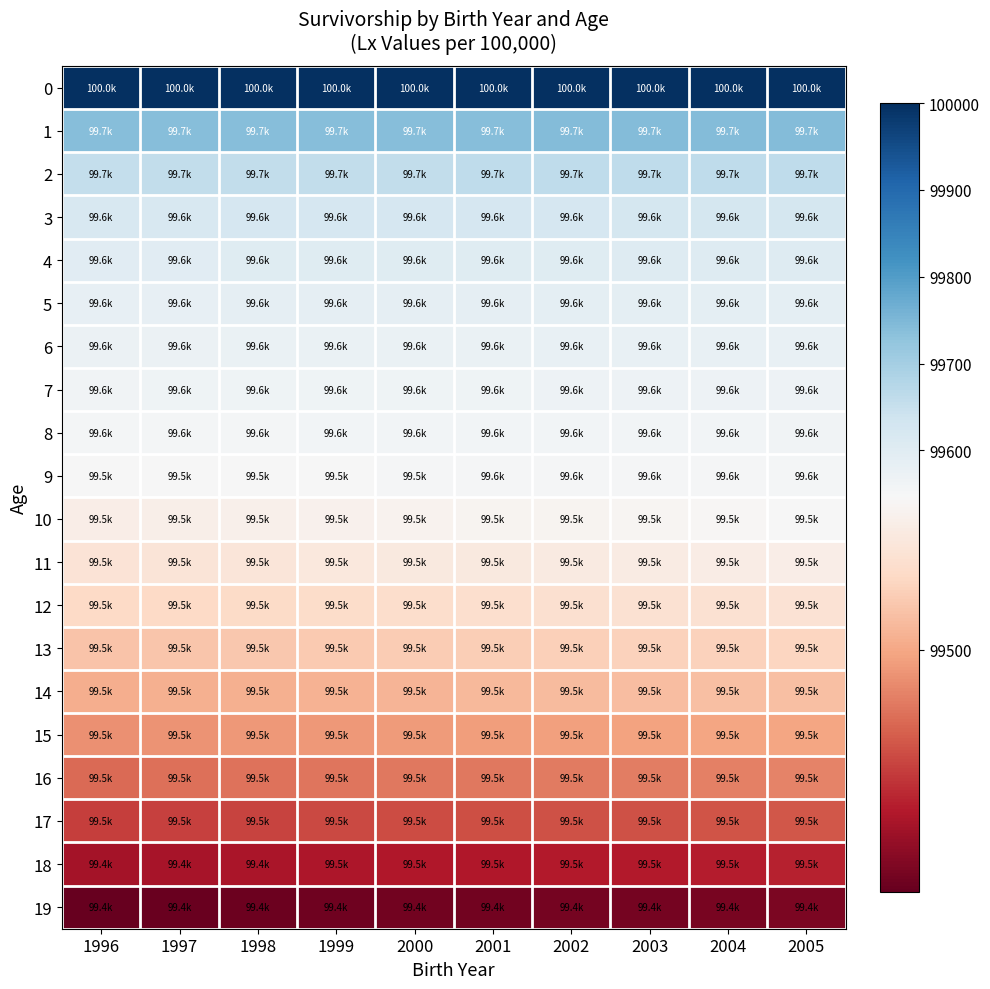

Reading right to left, list all the values displayed in this chart.

0: 2005=100000	2004=100000	2003=100000	2002=100000	2001=100000	2000=100000	1999=100000	1998=100000	1997=100000	1996=100000
1: 2005=99744	2004=99743	2003=99743	2002=99742	2001=99741	2000=99740	1999=99739	1998=99739	1997=99739	1996=99738
2: 2005=99662	2004=99661	2003=99660	2002=99660	2001=99660	2000=99659	1999=99658	1998=99657	1997=99656	1996=99655
3: 2005=99626	2004=99625	2003=99625	2002=99624	2001=99623	2000=99622	1999=99622	1998=99621	1997=99620	1996=99619
4: 2005=99605	2004=99604	2003=99603	2002=99602	2001=99602	2000=99601	1999=99601	1998=99600	1997=99599	1996=99598
5: 2005=99591	2004=99590	2003=99590	2002=99589	2001=99588	2000=99587	1999=99586	1998=99586	1997=99585	1996=99584
6: 2005=99580	2004=99579	2003=99578	2002=99578	2001=99577	2000=99576	1999=99575	1998=99575	1997=99574	1996=99573
7: 2005=99570	2004=99569	2003=99569	2002=99568	2001=99567	2000=99566	1999=99566	1998=99565	1997=99564	1996=99563
8: 2005=99561	2004=99560	2003=99560	2002=99559	2001=99558	2000=99558	1999=99557	1998=99556	1997=99556	1996=99555
9: 2005=99554	2004=99553	2003=99552	2002=99551	2001=99551	2000=99550	1999=99549	1998=99548	1997=99547	1996=99546
10: 2005=99546	2004=99545	2003=99544	2002=99543	2001=99543	2000=99542	1999=99541	1998=99540	1997=99539	1996=99538
11: 2005=99538	2004=99537	2003=99536	2002=99535	2001=99534	2000=99534	1999=99533	1998=99532	1997=99531	1996=99530
12: 2005=99529	2004=99528	2003=99528	2002=99527	2001=99526	2000=99525	1999=99524	1998=99523	1997=99522	1996=99522
13: 2005=99520	2004=99519	2003=99519	2002=99518	2001=99517	2000=99516	1999=99515	1998=99514	1997=99513	1996=99512
14: 2005=99510	2004=99510	2003=99509	2002=99508	2001=99507	2000=99506	1999=99505	1998=99504	1997=99504	1996=99503
15: 2005=99499	2004=99499	2003=99498	2002=99497	2001=99496	2000=99495	1999=99494	1998=99494	1997=99493	1996=99492
16: 2005=99487	2004=99486	2003=99485	2002=99484	2001=99483	2000=99483	1999=99482	1998=99481	1997=99480	1996=99479
17: 2005=99472	2004=99471	2003=99470	2002=99470	2001=99469	2000=99468	1999=99467	1998=99466	1997=99465	1996=99464
18: 2005=99454	2004=99453	2003=99452	2002=99452	2001=99451	2000=99451	1999=99450	1998=99449	1997=99448	1996=99447
19: 2005=99434	2004=99433	2003=99432	2002=99432	2001=99431	2000=99431	1999=99430	1998=99429	1997=99428	1996=99427